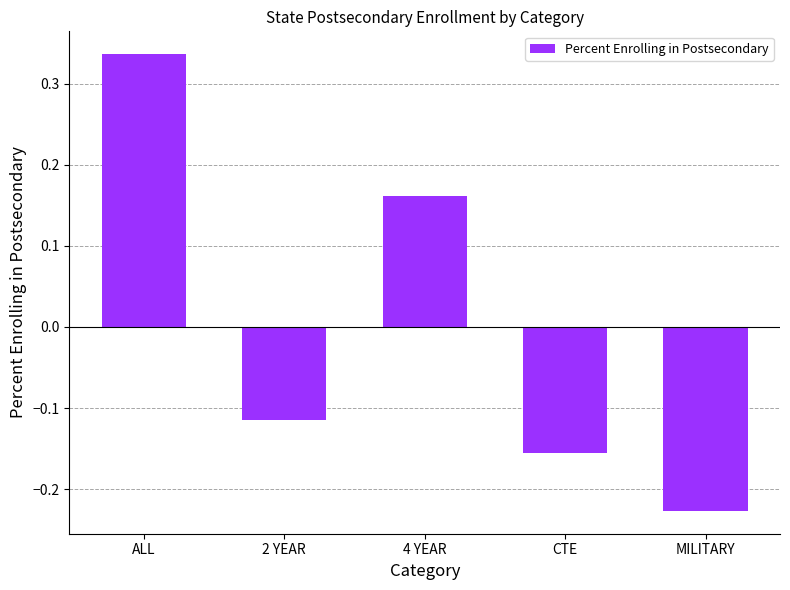

Which label corresponds to the largest value in the chart?

ALL